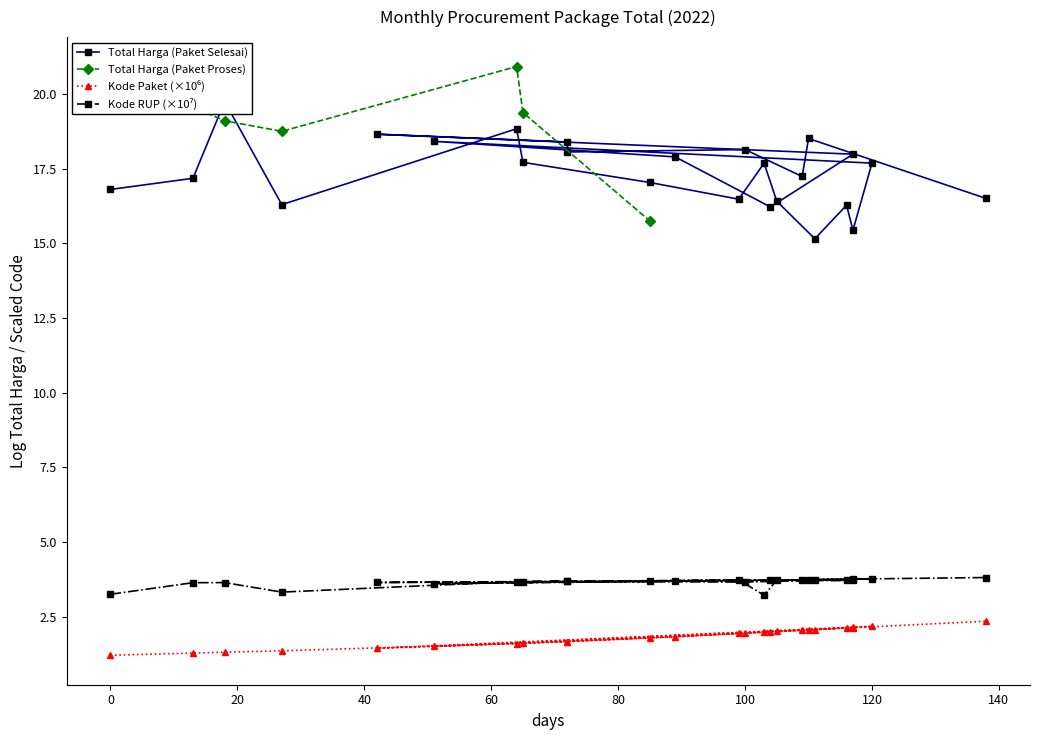

What is the approximate value of Total Harga (Paket Selesai) at 80?

17.7